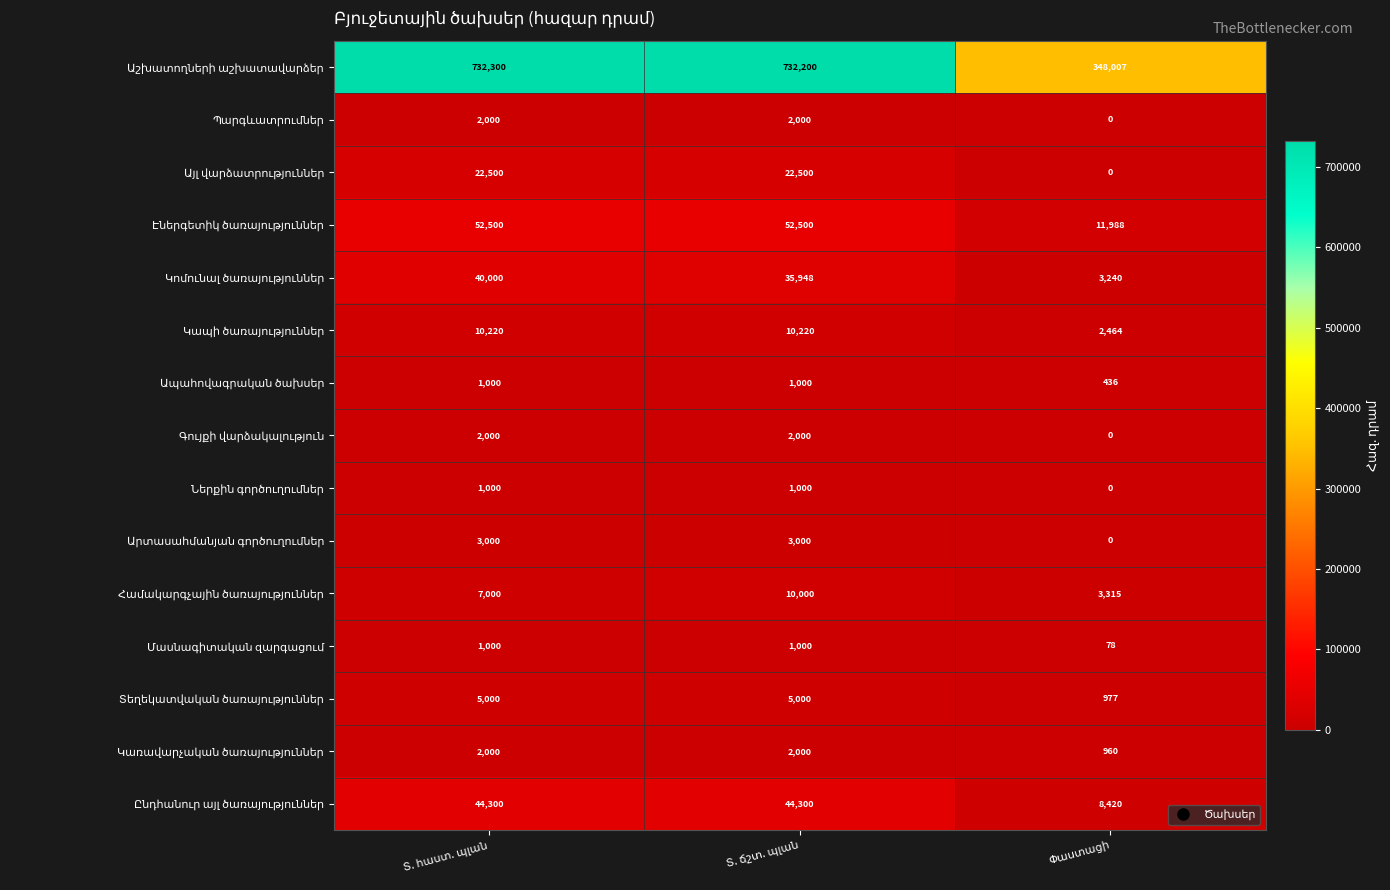

What is the greatest value displayed?

732300